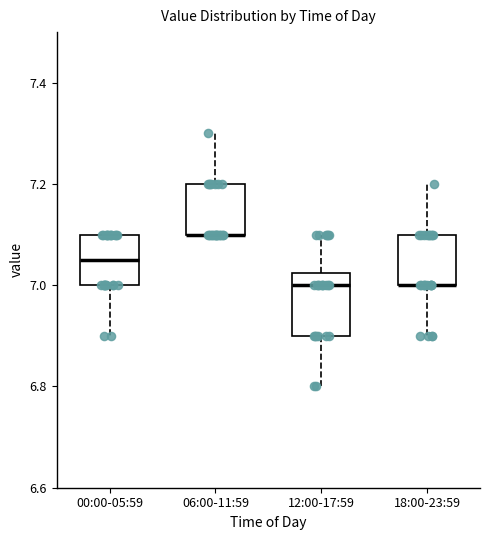

Comparing the boxes themselves (not the whiskers), which one is the tallest?

12:00-17:59